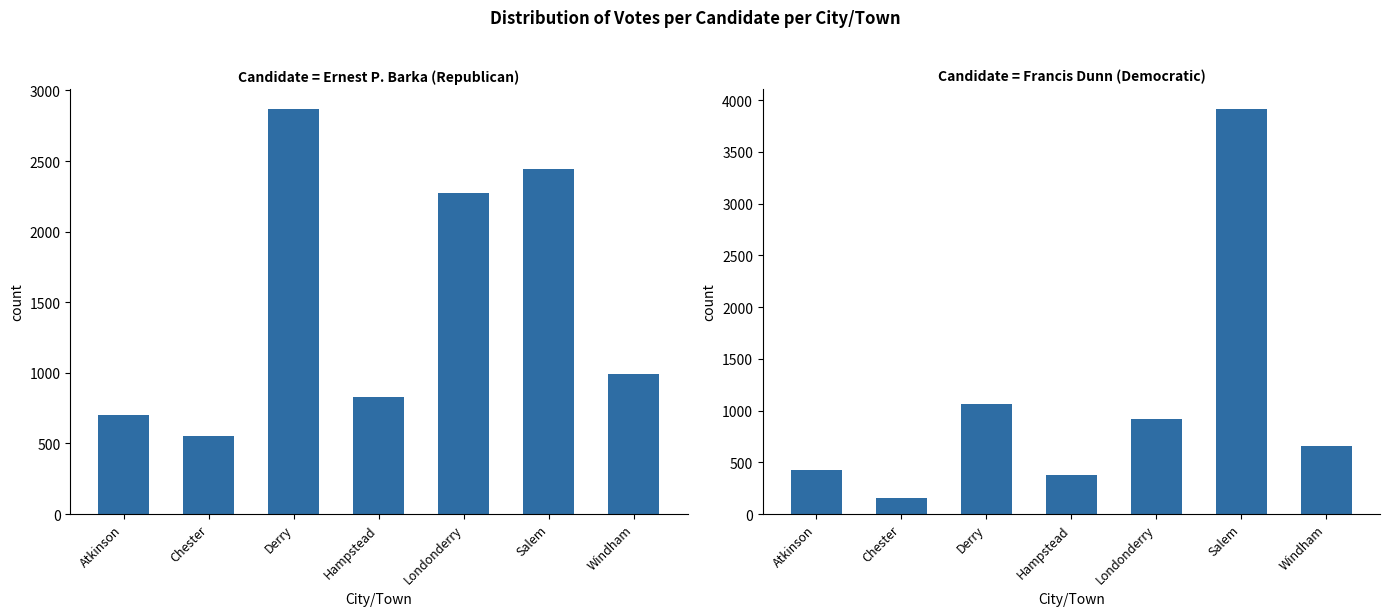

Reading right to left, list all the values displayed in this chart.

Ernest P. Barka (Republican): Windham=995	Salem=2446	Londonderry=2274	Hampstead=829	Derry=2867	Chester=555	Atkinson=701
Francis Dunn (Democratic): Windham=654	Salem=3913	Londonderry=922	Hampstead=377	Derry=1059	Chester=151	Atkinson=427